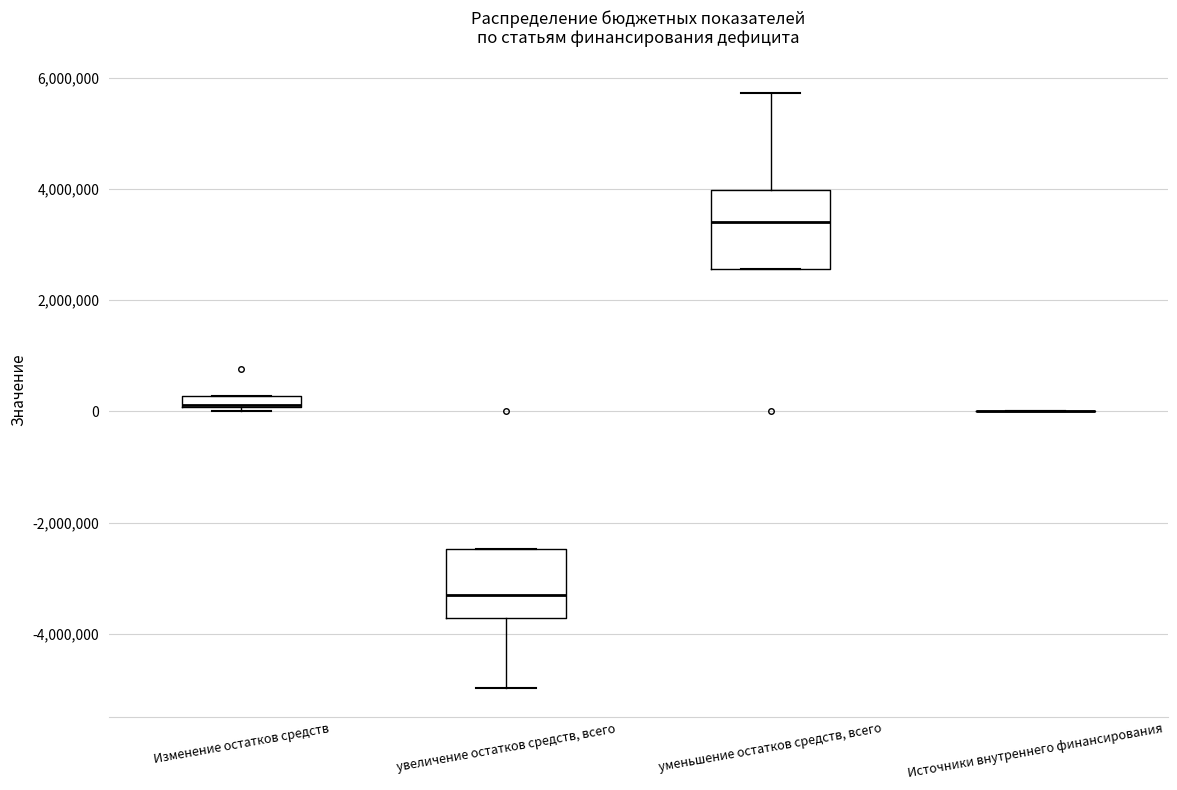

Where is the upper edge of the box for Изменение остатков средств on the y-axis? The values are not printed on the chart, so give them approximately, as read against the axis.

200000